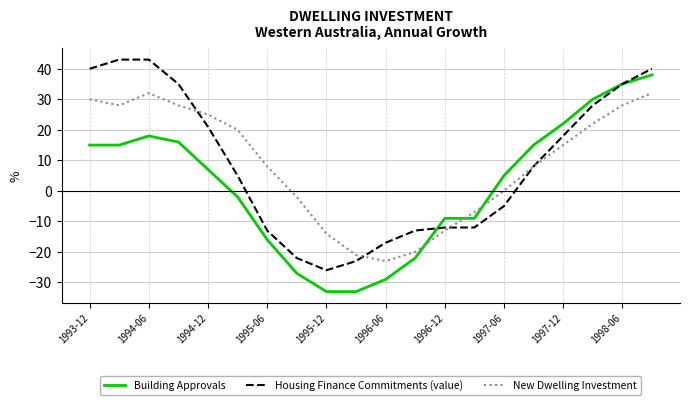

What is the maximum value for New Dwelling Investment?

32